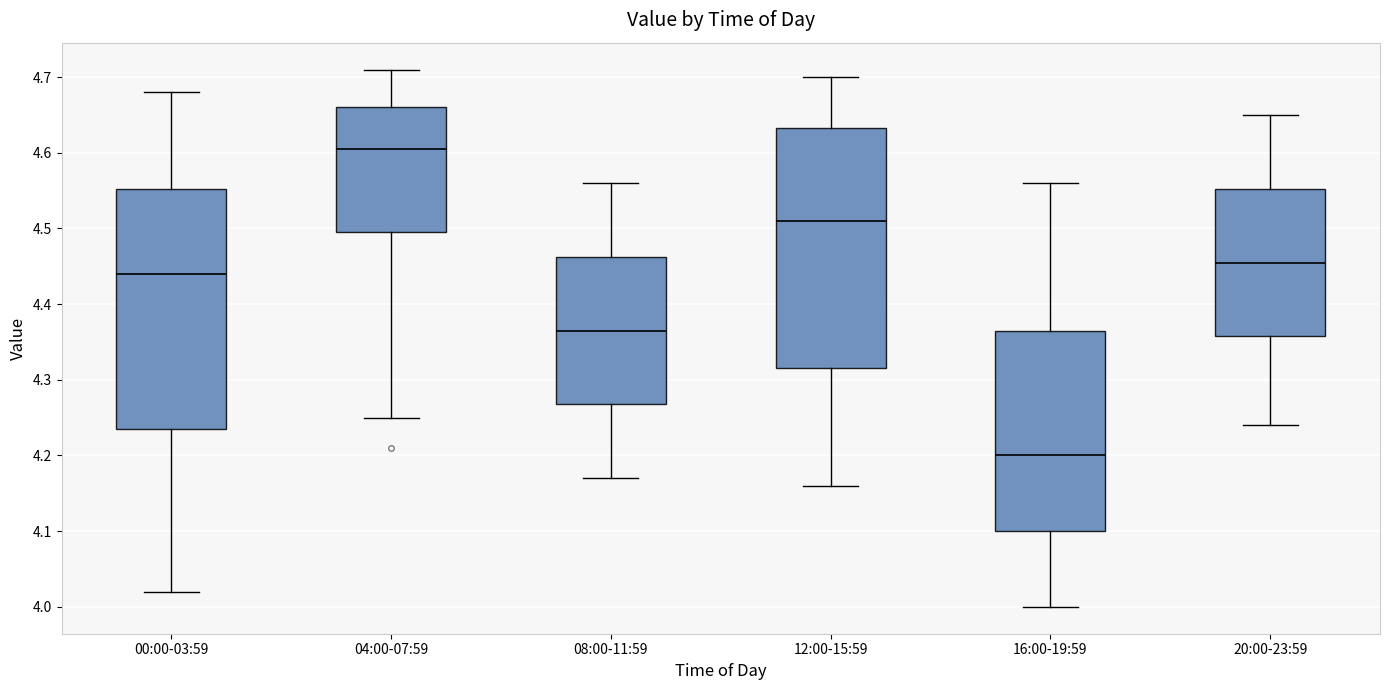

Which box's median line is the highest?

04:00-07:59